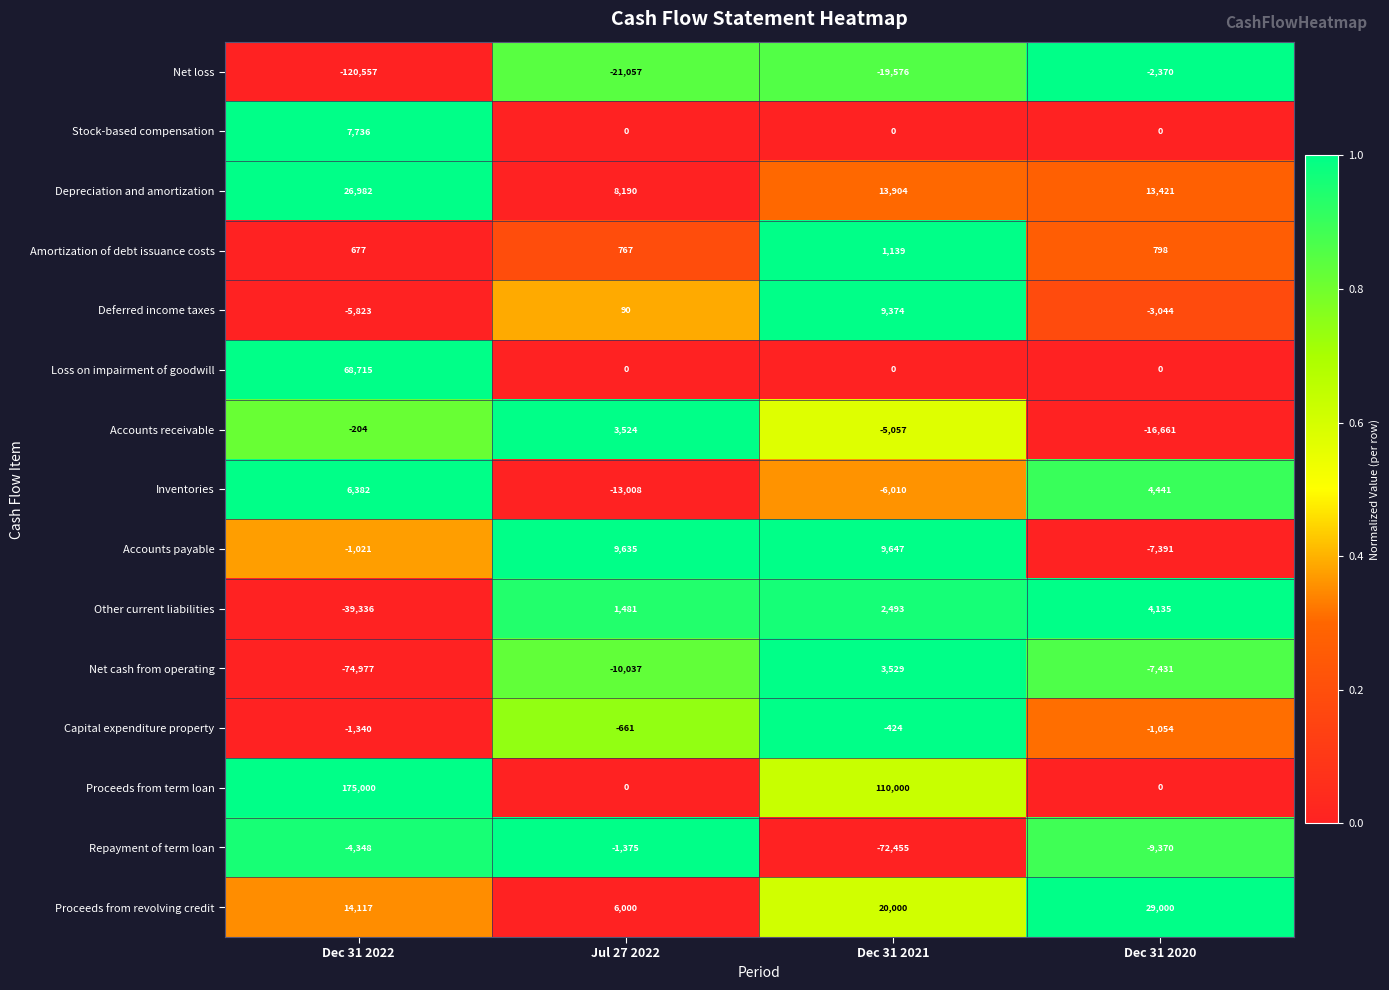

Rank the series by their maximum value, from highest to lowest.

Proceeds from term loan, Loss on impairment of goodwill, Proceeds from revolving credit, Depreciation and amortization, Accounts payable, Deferred income taxes, Stock-based compensation, Inventories, Other current liabilities, Net cash from operating, Accounts receivable, Amortization of debt issuance costs, Capital expenditure property, Repayment of term loan, Net loss